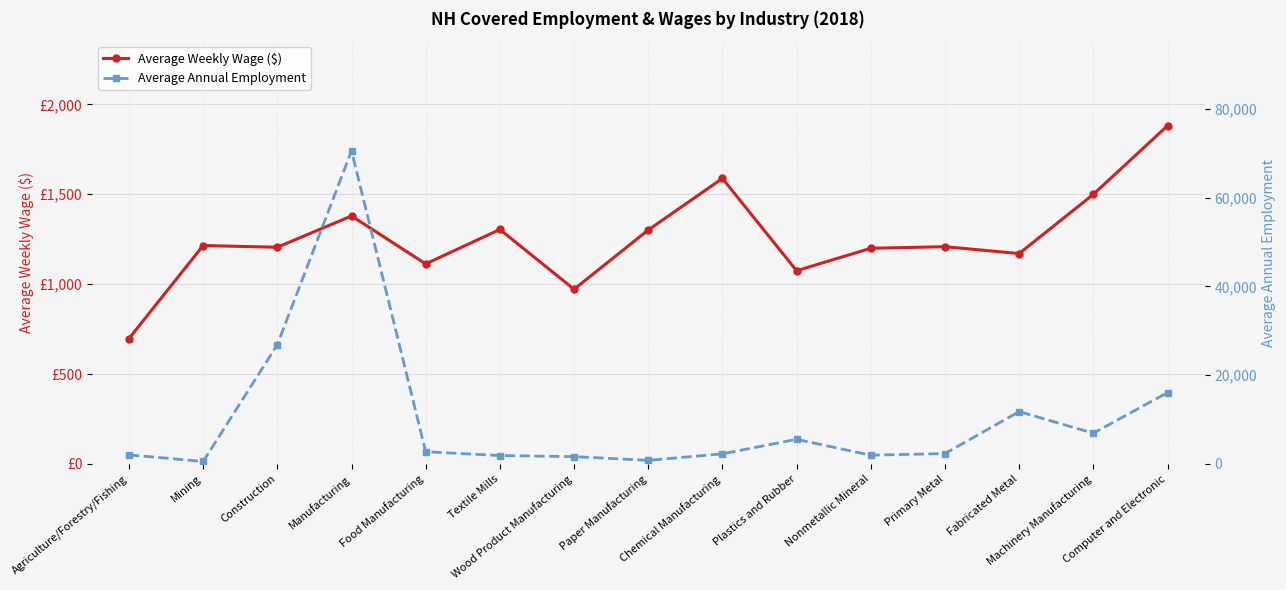

What position from the right is Food Manufacturing?

11